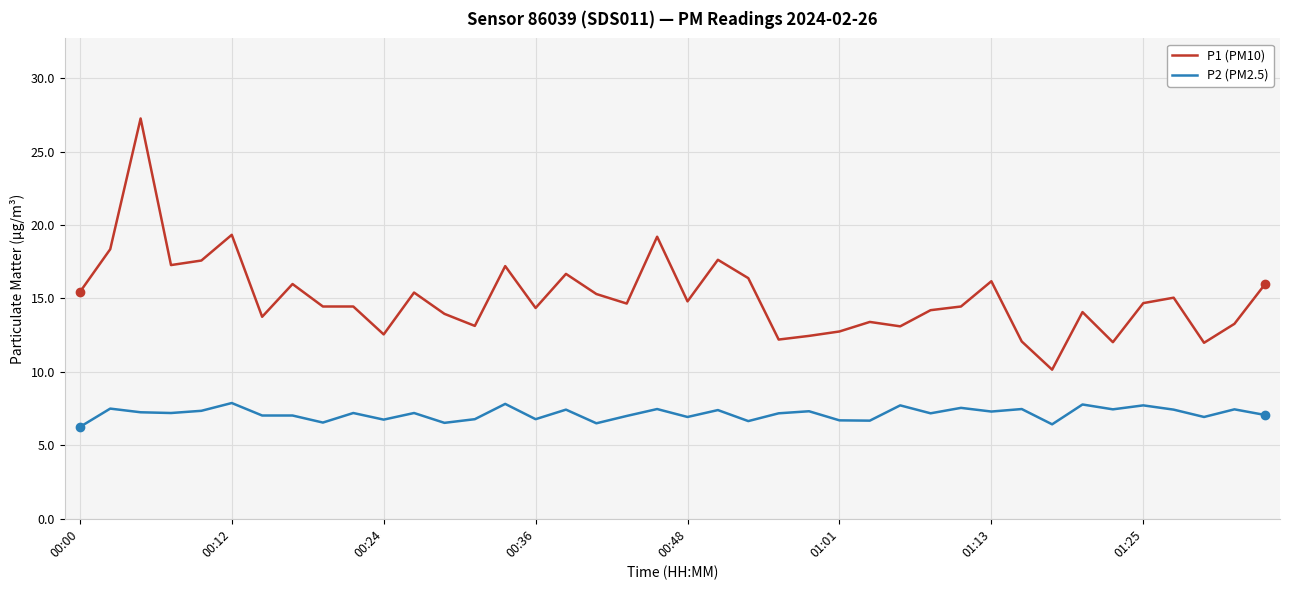

Which series has the largest total across all categories?

P1 (PM10)